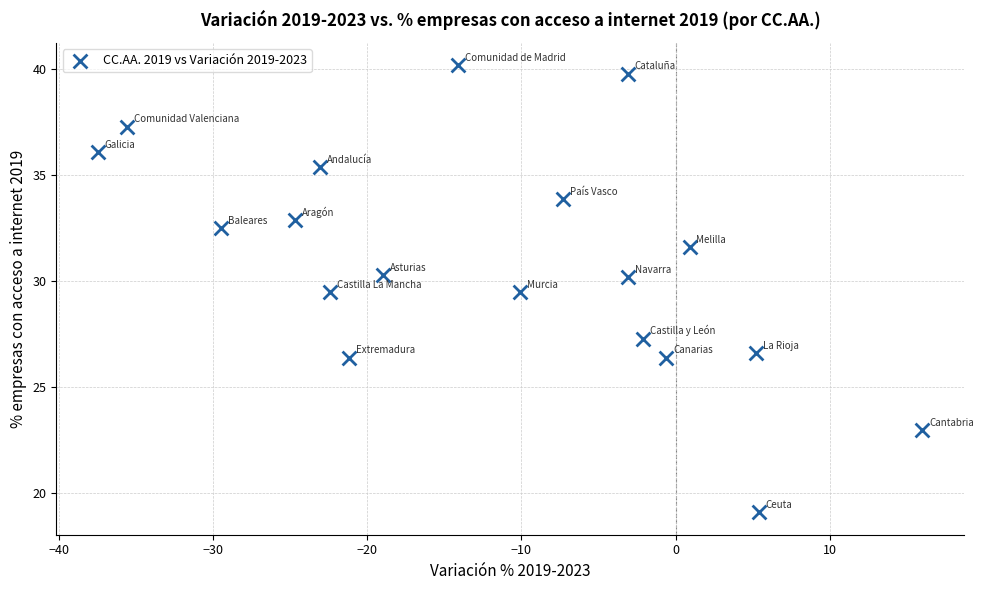

What is the range of X values (max minus min)?

53.5